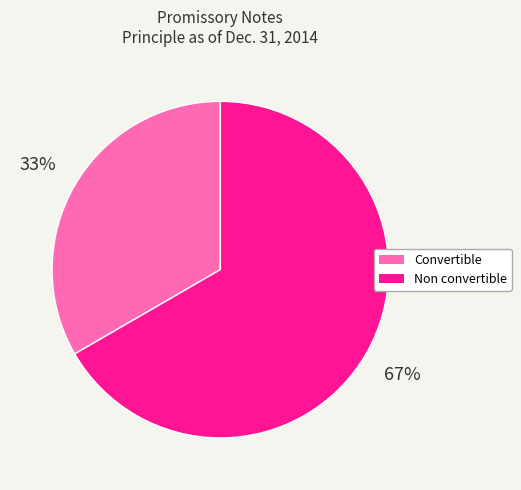

Does any single category account for the majority?

Yes